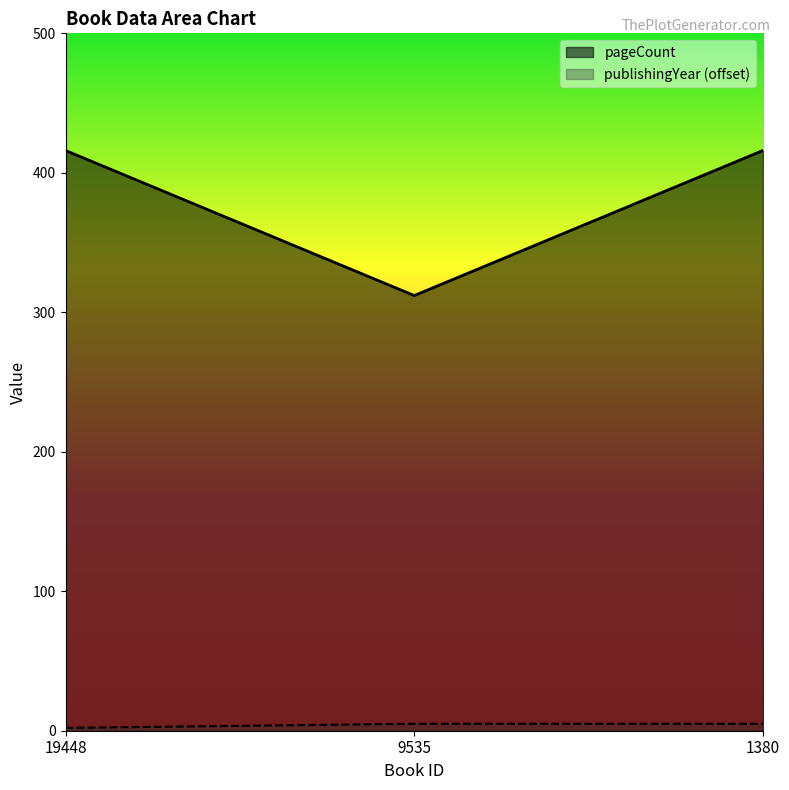

What is the maximum value for pageCount?

416